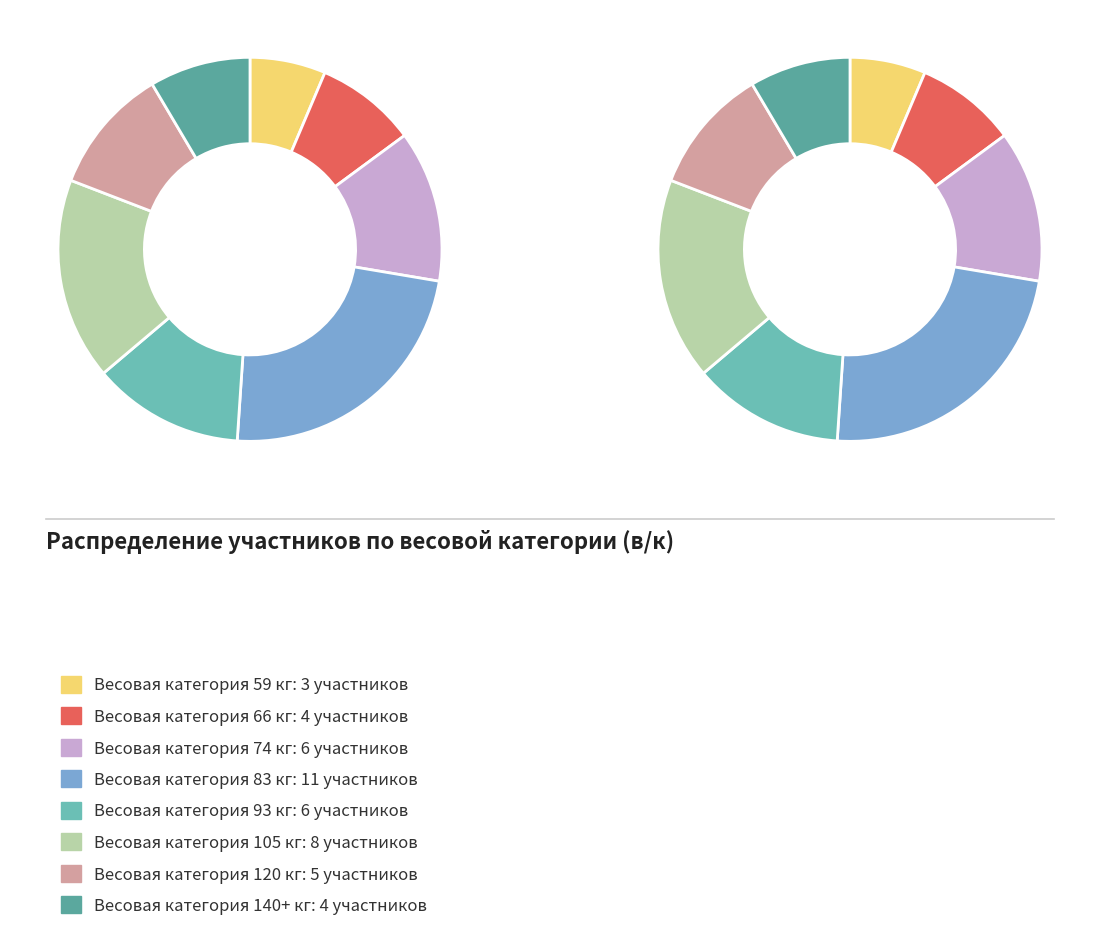

To the nearest percent, what is the average slice percentage?

12%